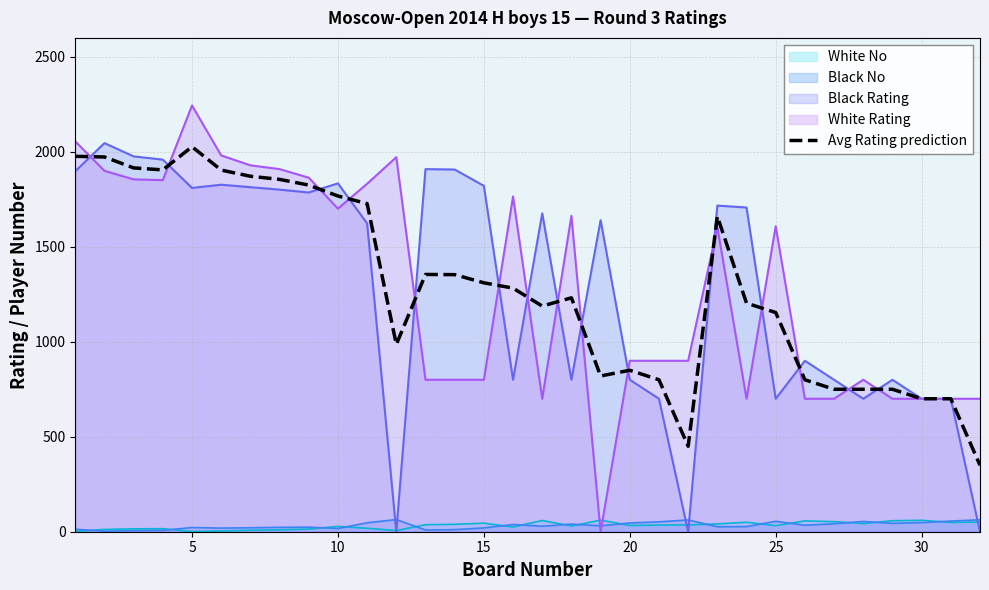

After their last crossing, which series has the higher values: White Rating or White No?

White Rating